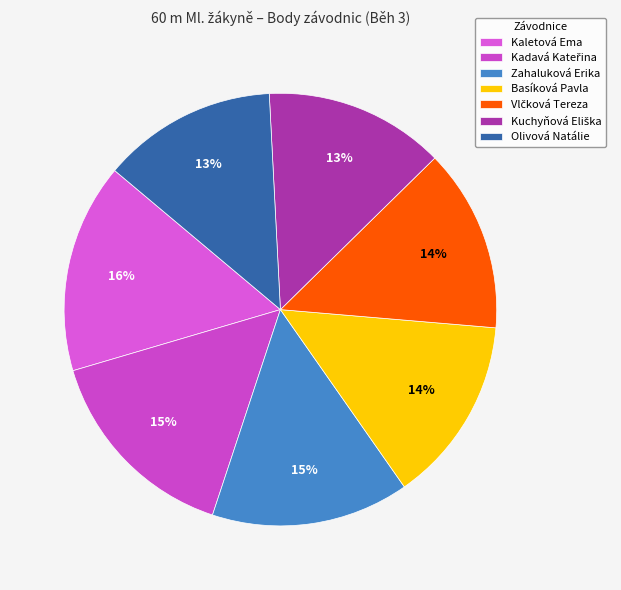

To the nearest percent, what percentage of the pie is Kadavá Kateřina?

15%